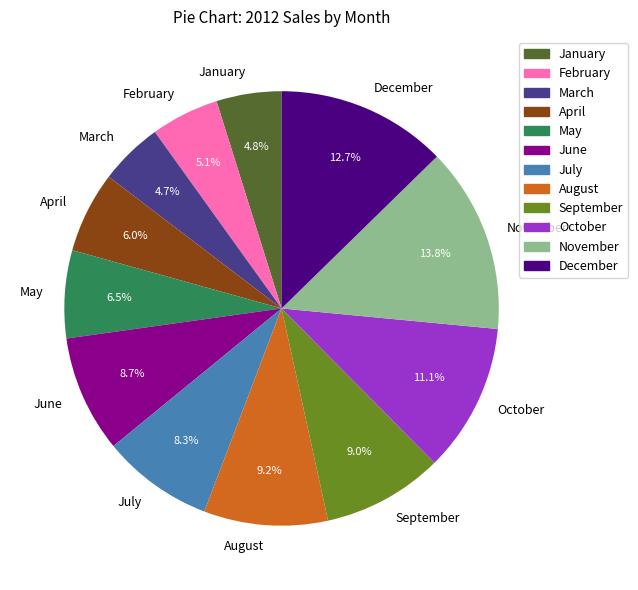

How many segments does this pie chart have?

12